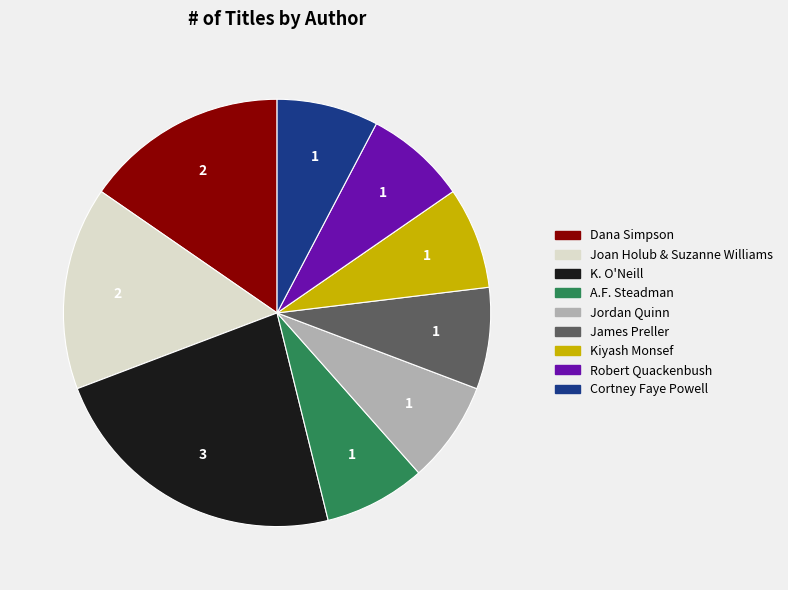

Combined, do Joan Holub & Suzanne Williams and Robert Quackenbush account for over 50%?

No